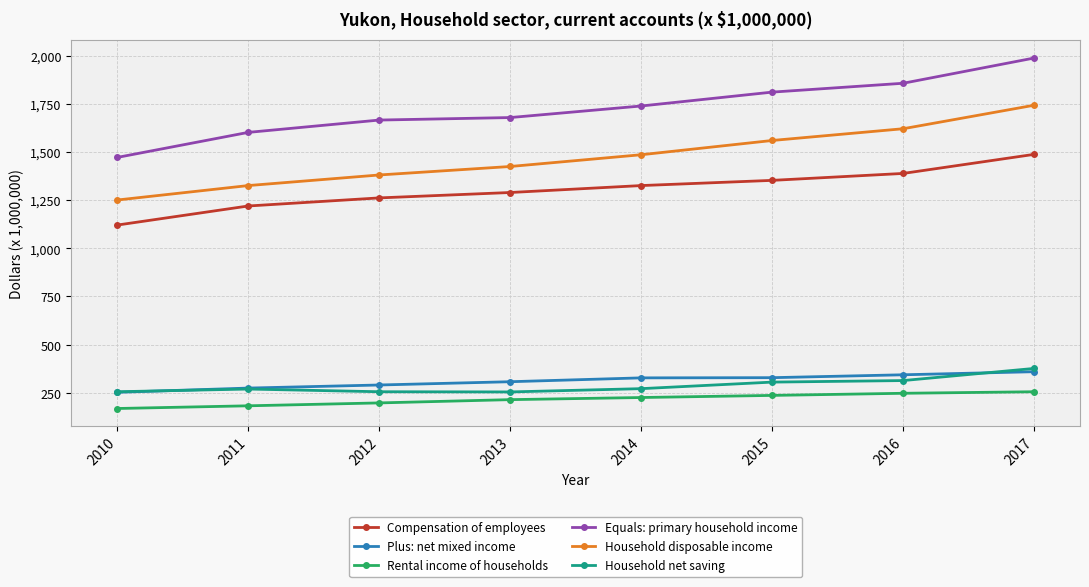

What are all the series names shown in the legend?

Compensation of employees, Plus: net mixed income, Rental income of households, Equals: primary household income, Household disposable income, Household net saving